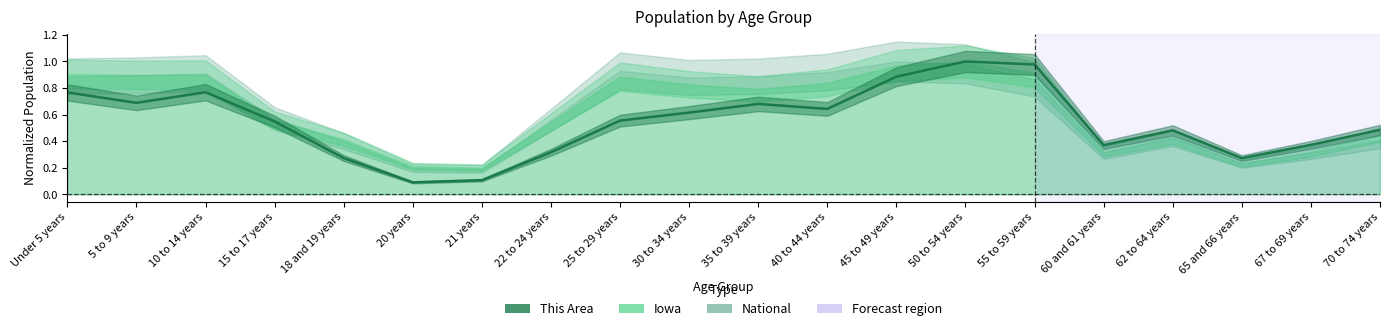

Read the value at 50 to 54 years.

1.0